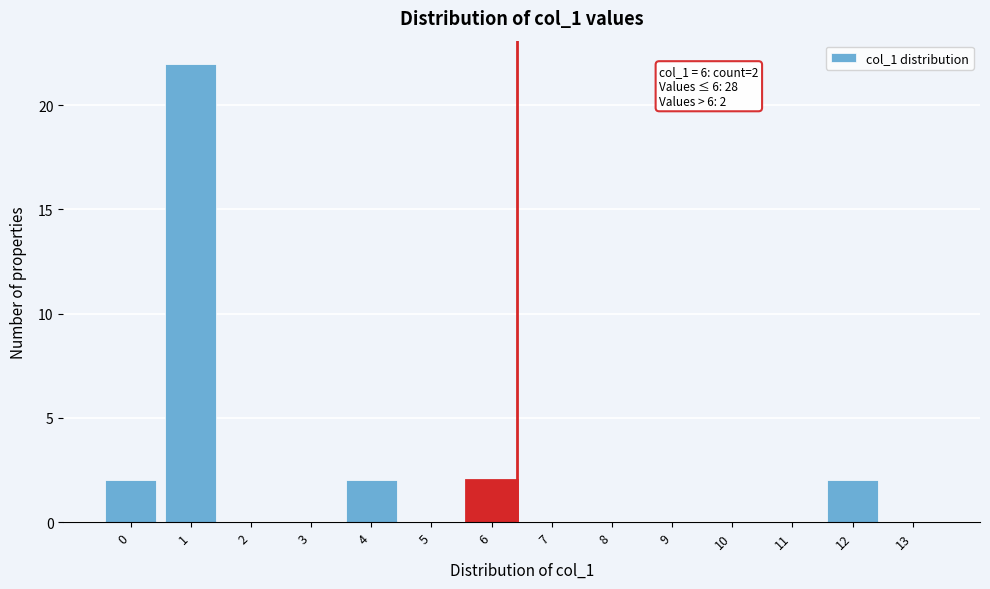

Reading left to right, extract all data points from this chart.

0=2	1=22	2=0	3=0	4=2	5=0	6=2	7=0	8=0	9=0	10=0	11=0	12=2	13=0